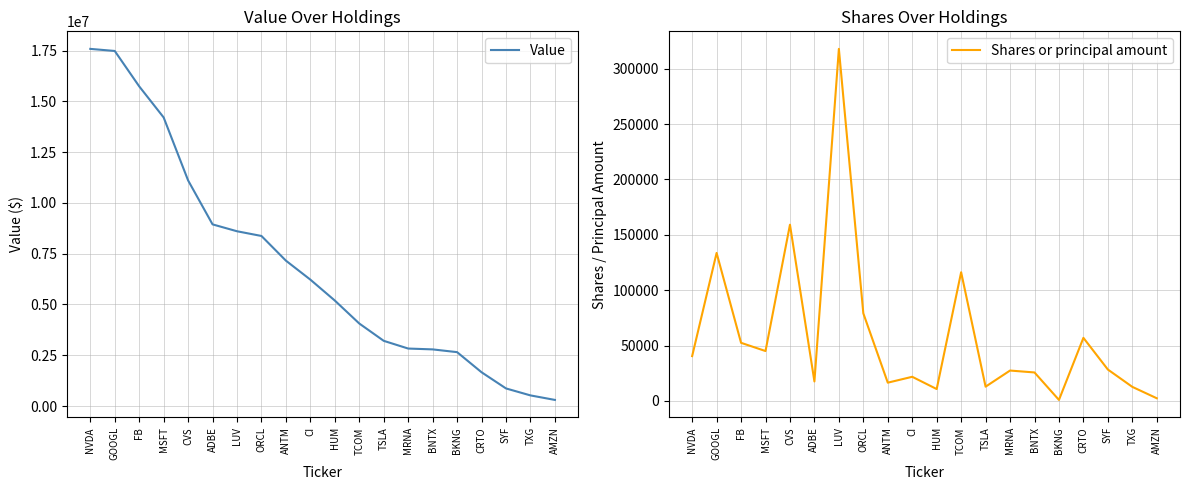

What is the value of the Shares or principal amount point at the 9th from the left?

16438